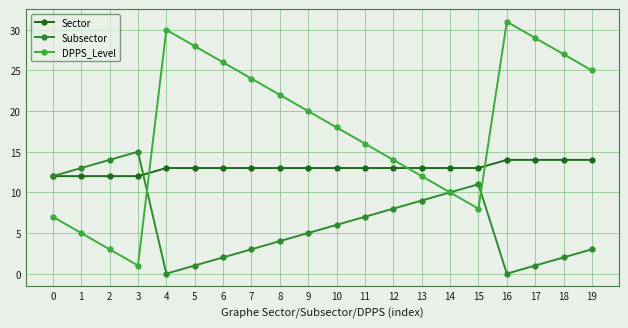

List the series in order of their peak value, highest first.

DPPS_Level, Subsector, Sector